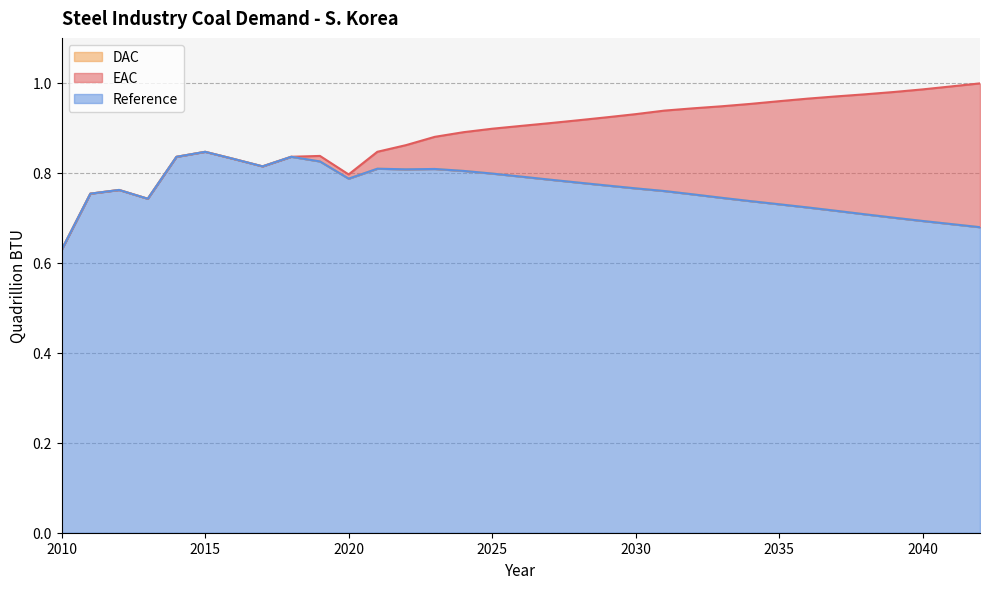

Reading left to right, list all the values displayed in this chart.

EAC: 0.6	0.8	0.8	0.7	0.8	0.8	0.8	0.8	0.8	0.8	0.8	0.8	0.8	0.8	0.8	0.8	0.8	0.8	0.8	0.8	0.8	0.8	0.8	0.7	0.7	0.7	0.7	0.7	0.7	0.7	0.7	0.7	0.7
DAC: 0.6	0.8	0.8	0.7	0.8	0.8	0.8	0.8	0.8	0.8	0.8	0.8	0.8	0.8	0.8	0.8	0.8	0.8	0.8	0.8	0.8	0.8	0.8	0.7	0.7	0.7	0.7	0.7	0.7	0.7	0.7	0.7	0.7
Reference: 0.6	0.8	0.8	0.7	0.8	0.8	0.8	0.8	0.8	0.8	0.8	0.8	0.9	0.9	0.9	0.9	0.9	0.9	0.9	0.9	0.9	0.9	0.9	0.9	1.0	1.0	1.0	1.0	1.0	1.0	1.0	1.0	1.0